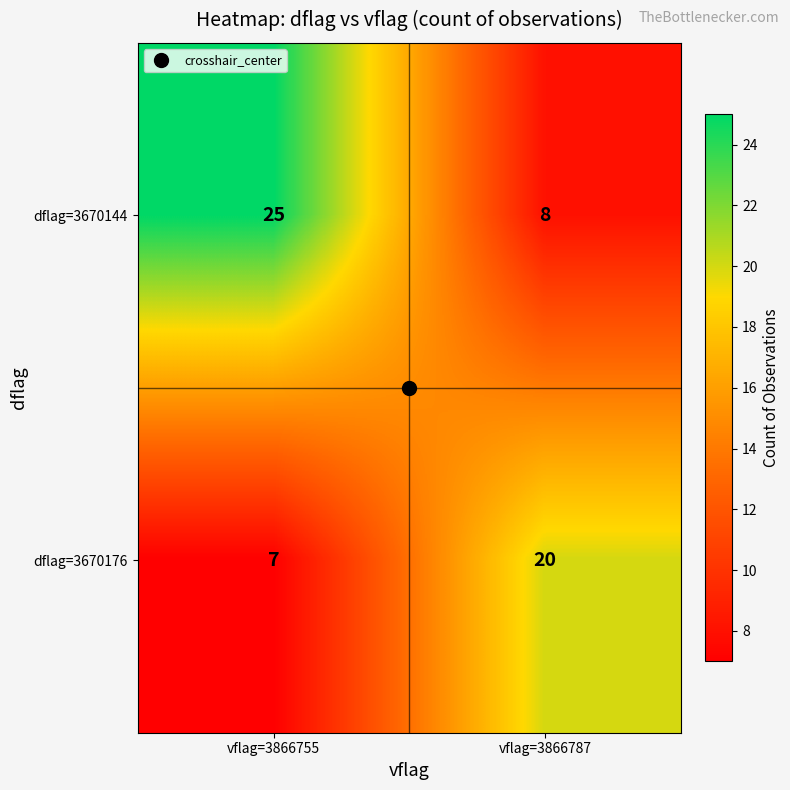

Which series has the largest total across all categories?

dflag=3670144